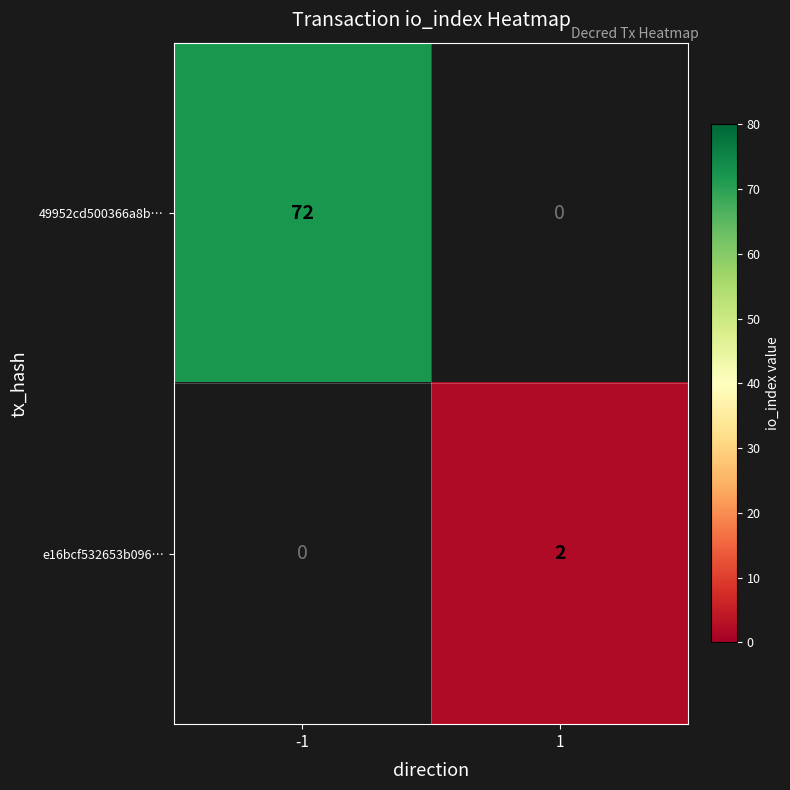

True or false: e16bcf532653b096… has a value of 0 at 1.

False